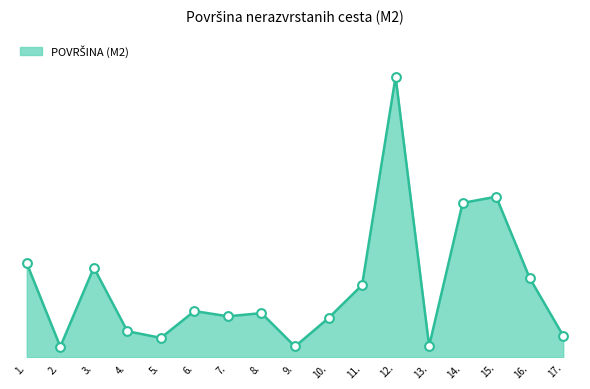

What is the change in value from 8. to 14.?

+3452